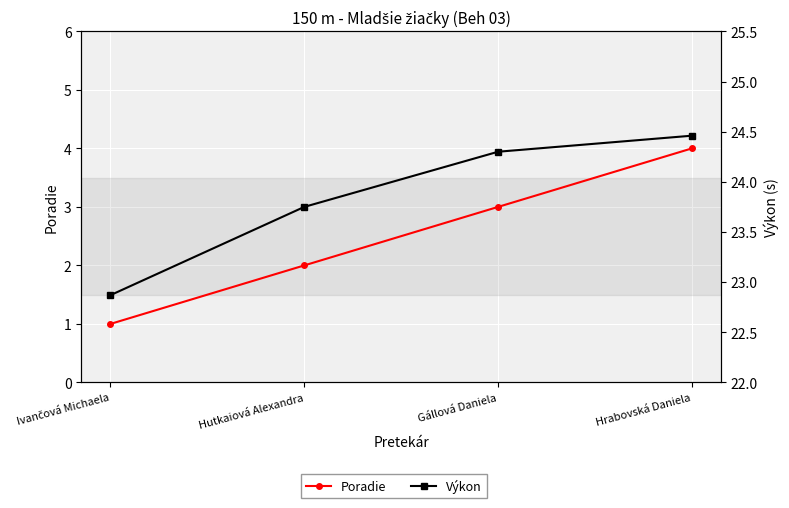

True or false: Výkon and Poradie intersect in this chart.

False